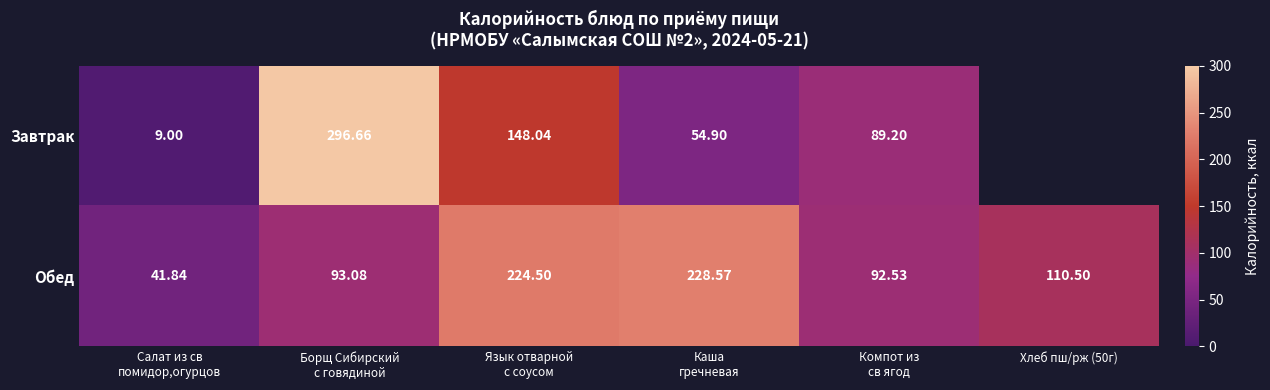

The value of Обед at Борщ Сибирский с говядиной is 93.1. True or false?

True